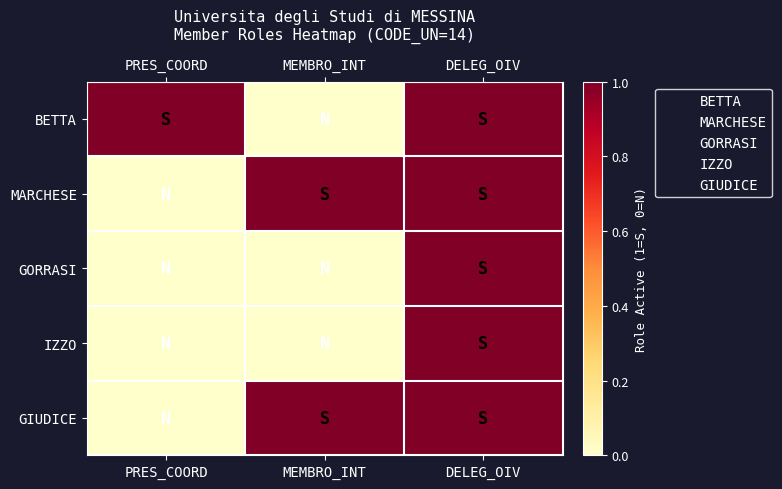

Reading left to right, transcribe all the data shown in this chart.

BETTA: PRES_COORD=1	MEMBRO_INT=0	DELEG_OIV=1
MARCHESE: PRES_COORD=0	MEMBRO_INT=1	DELEG_OIV=1
GORRASI: PRES_COORD=0	MEMBRO_INT=0	DELEG_OIV=1
IZZO: PRES_COORD=0	MEMBRO_INT=0	DELEG_OIV=1
GIUDICE: PRES_COORD=0	MEMBRO_INT=1	DELEG_OIV=1